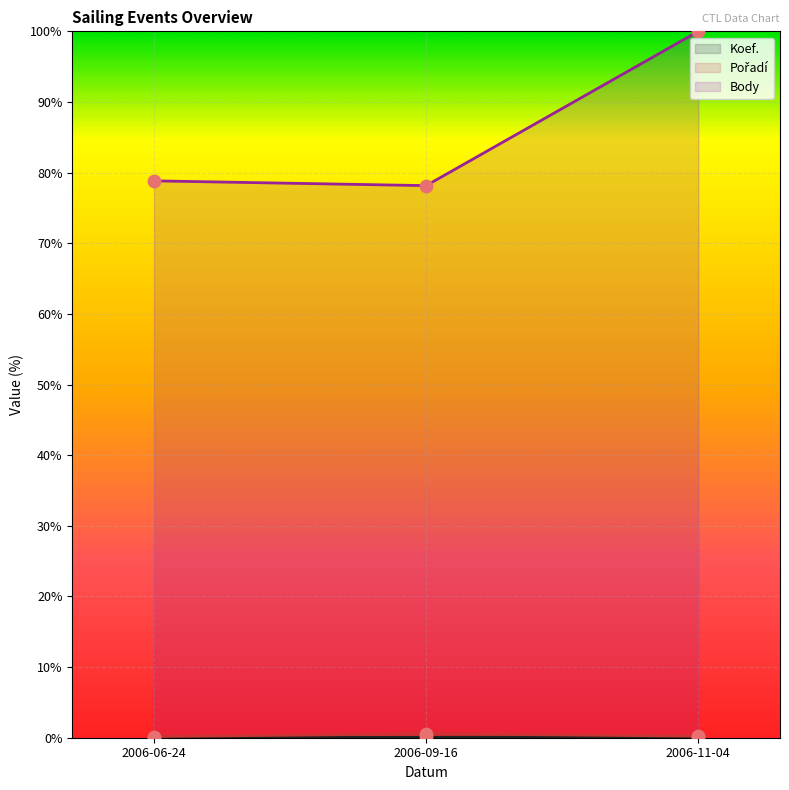

Which series contains the lowest Y value?

Koef.